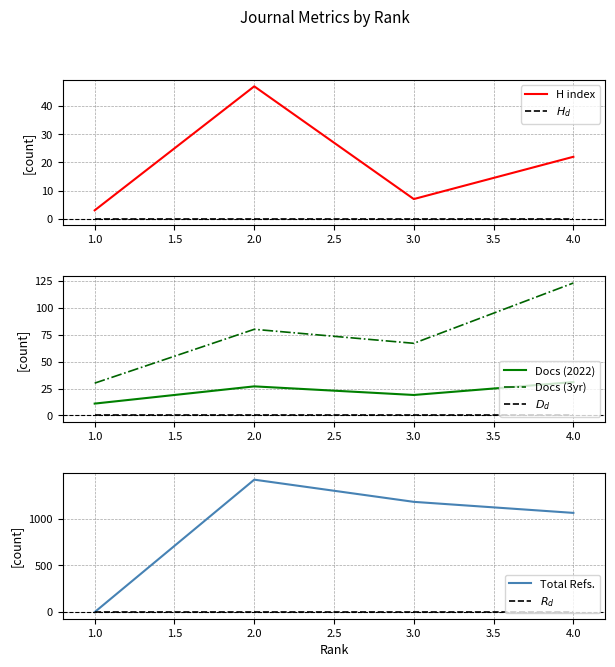

How many interior local valleys does the H index series have?

1